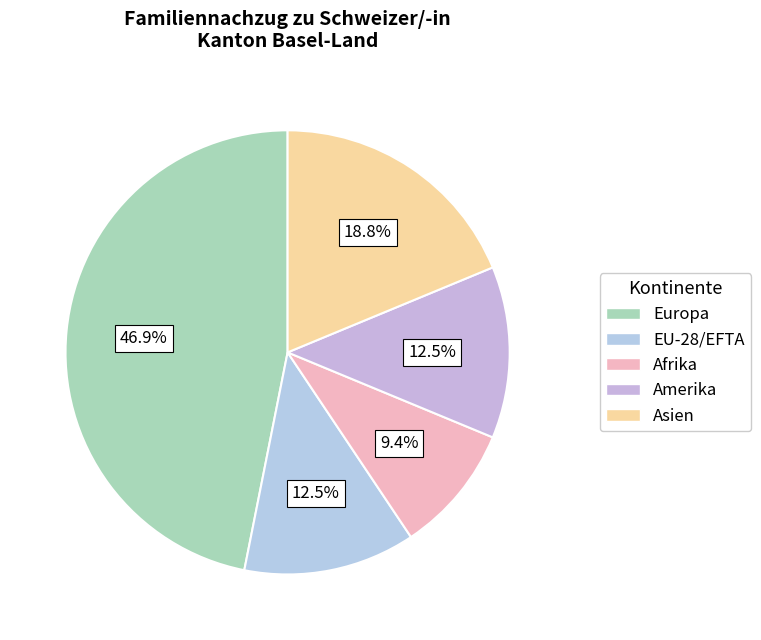

Is there a majority slice in this chart?

No